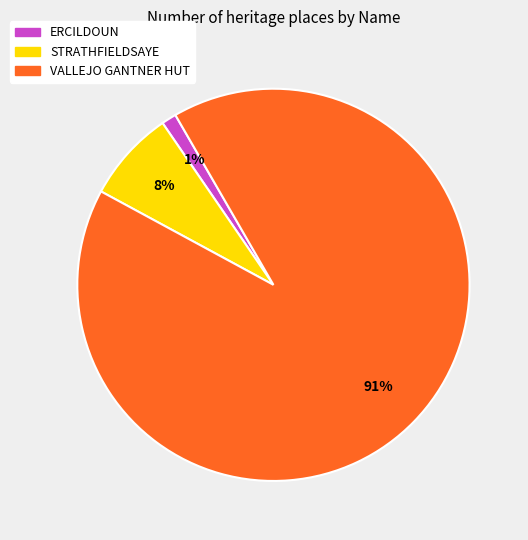

Combined, do STRATHFIELDSAYE and ERCILDOUN account for over 50%?

No